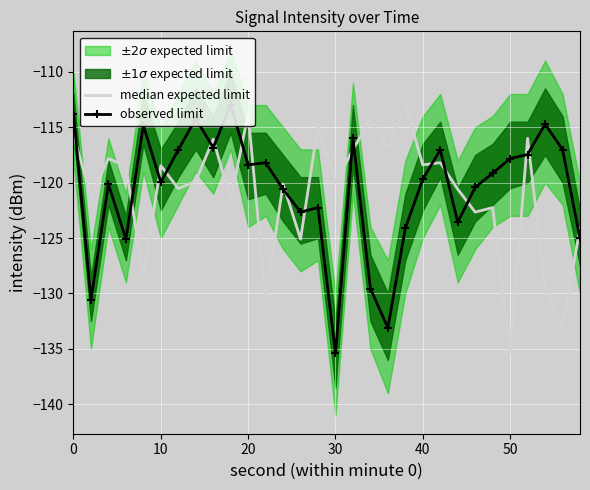

What is the minimum value for observed limit?

-135.4